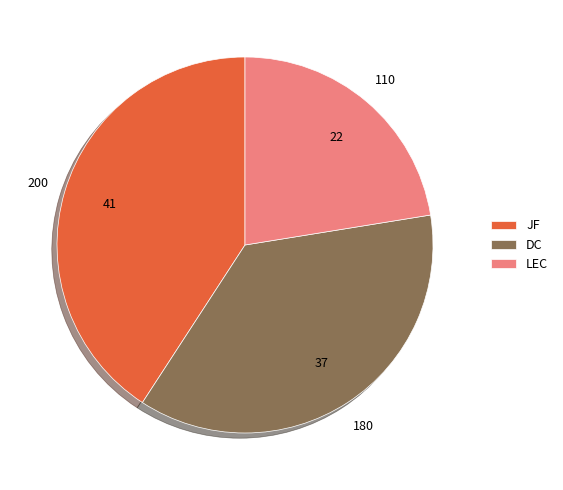

Combined, do JF and LEC account for over 50%?

Yes